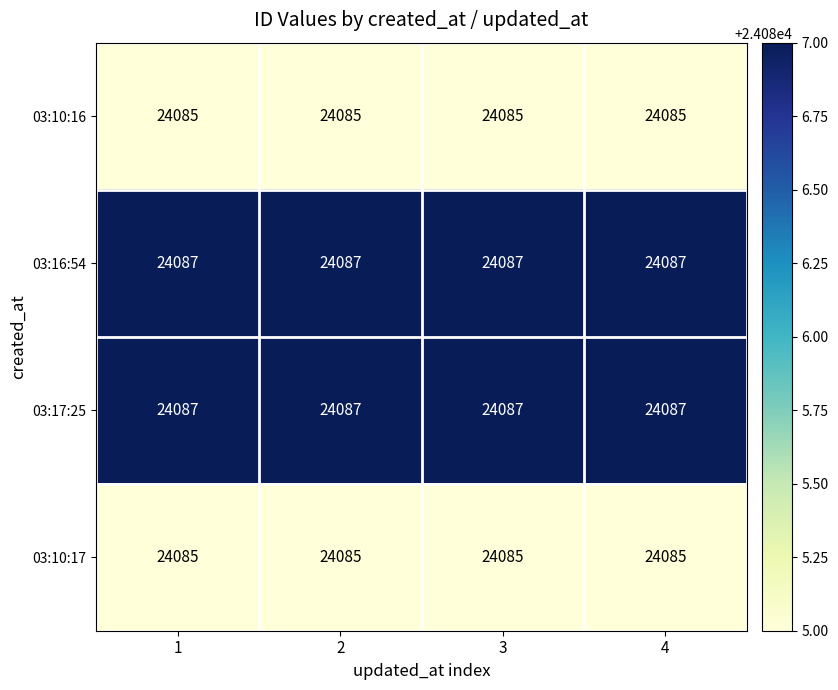

Is it true that 03:10:16 equals 24085 at 4?

True